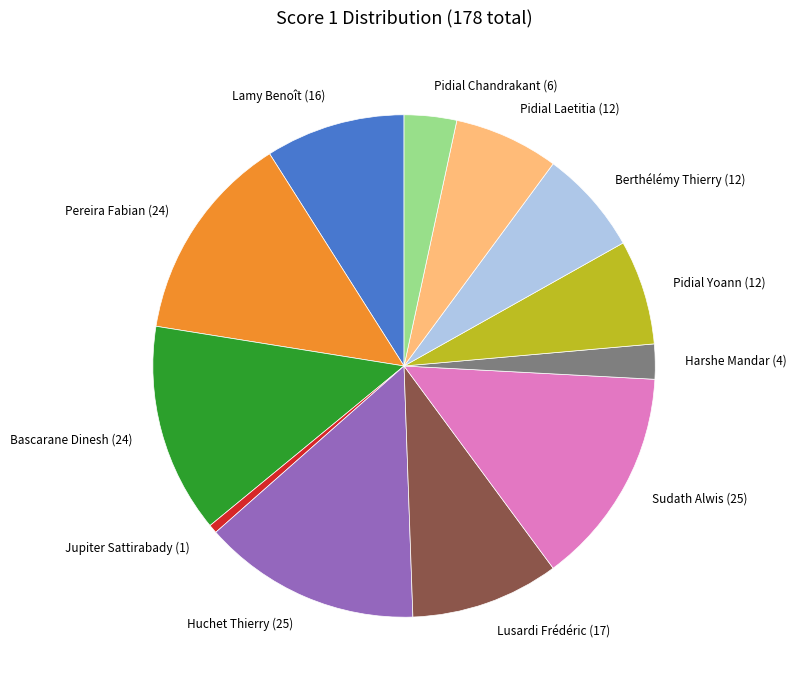

True or false: Huchet Thierry (25) accounts for 14% of the total.

True